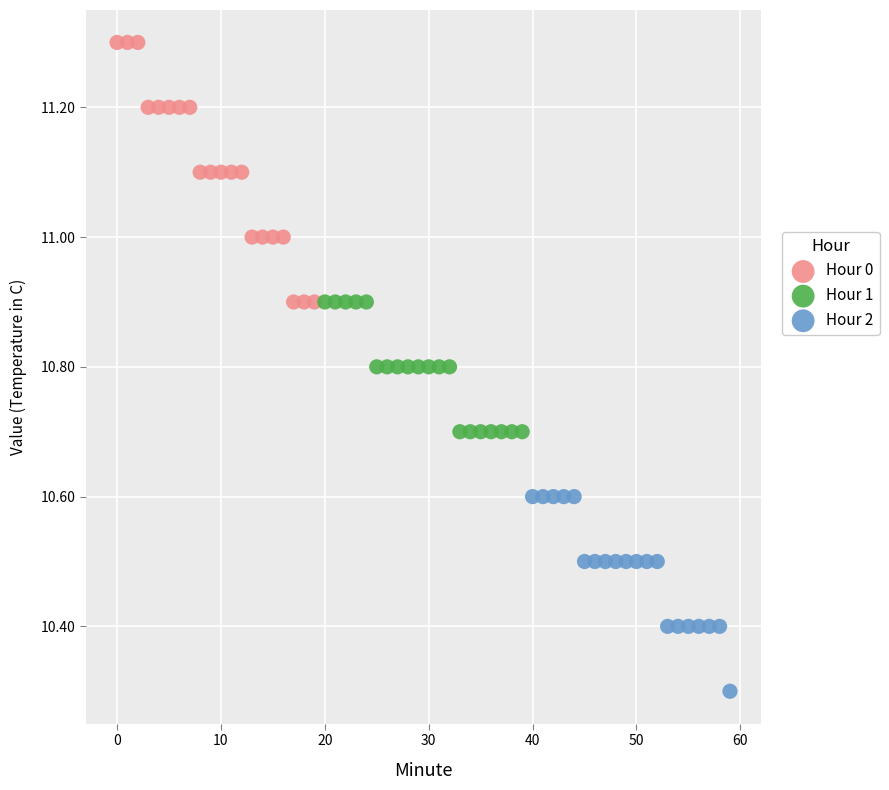

Which series has the widest spread of Y values?

Hour 0